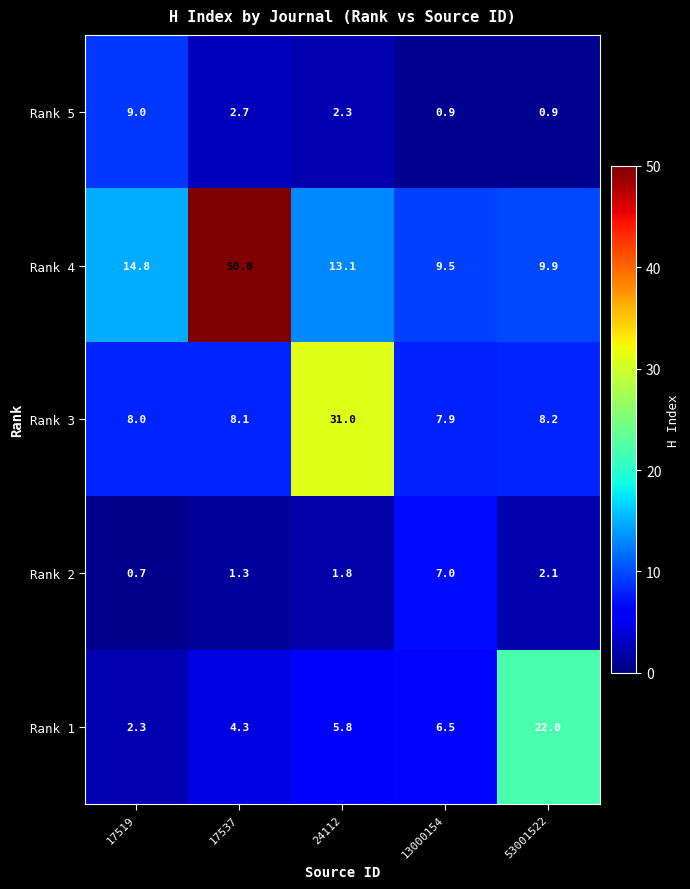

The value of Rank 3 at 13000154 is 13.2. True or false?

False